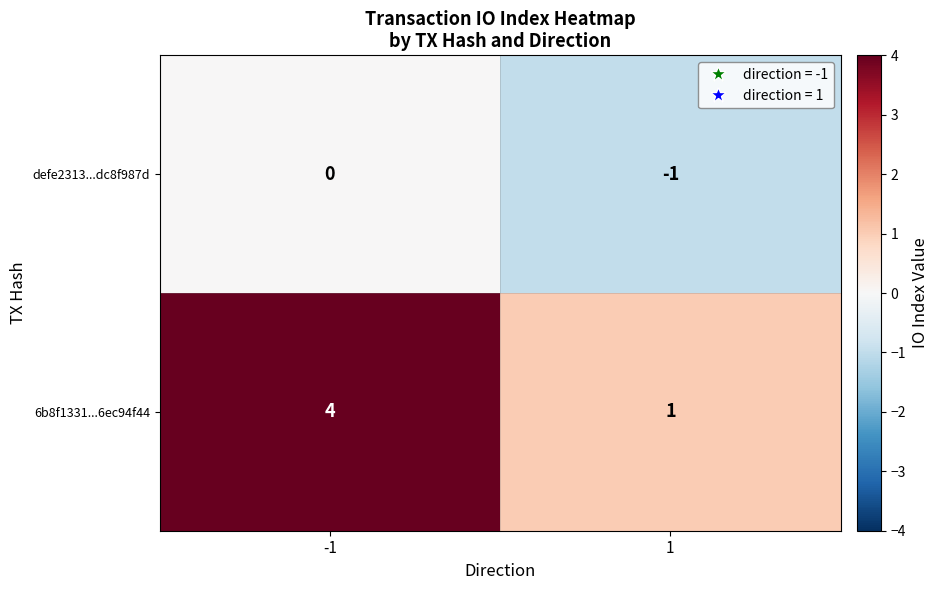

Reading left to right, transcribe all the data shown in this chart.

defe2313...dc8f987d: 0	-1
6b8f1331...6ec94f44: 4	1